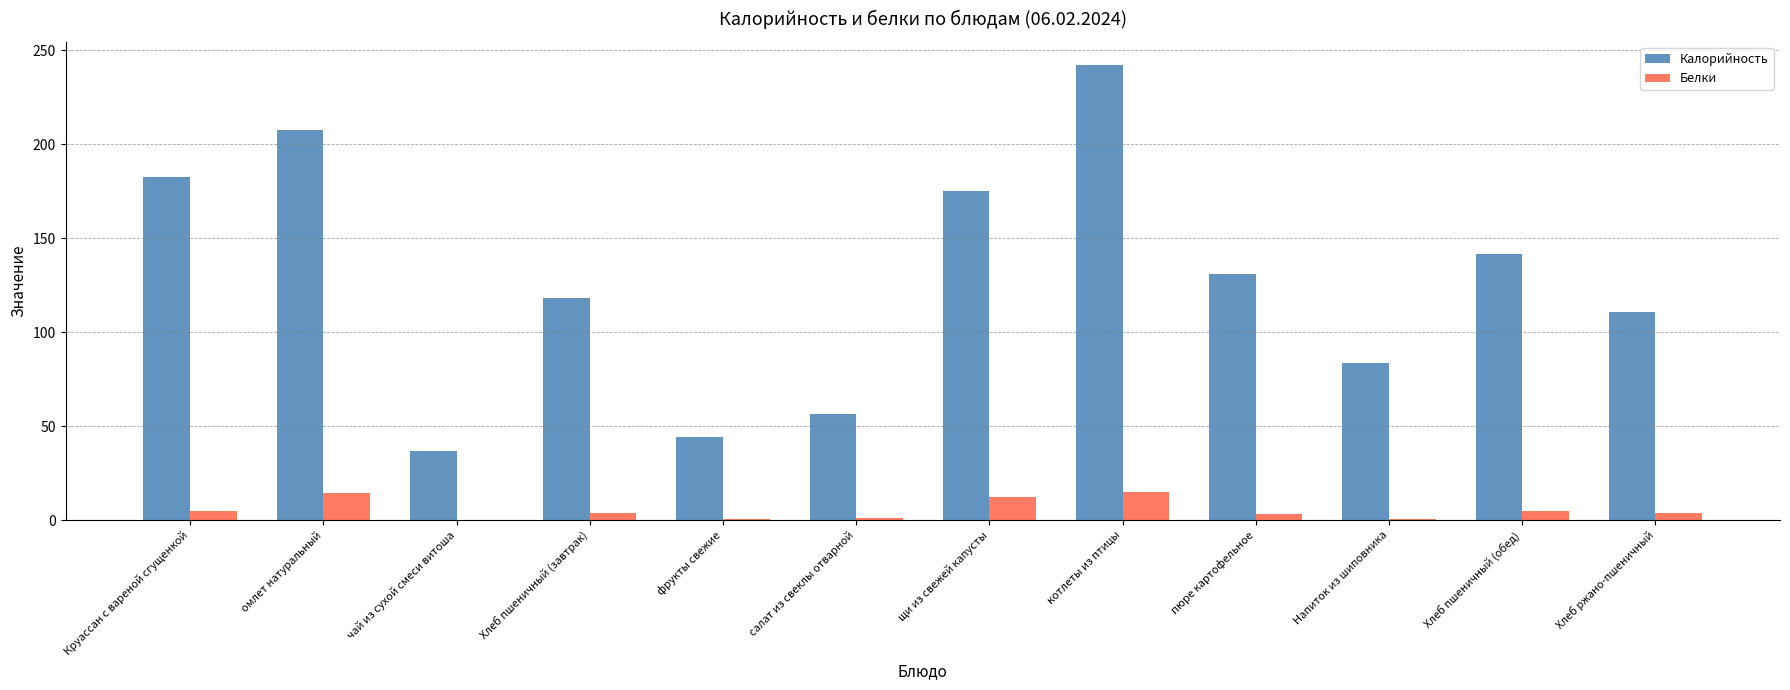

What is the sum of all Белки values?

64.2